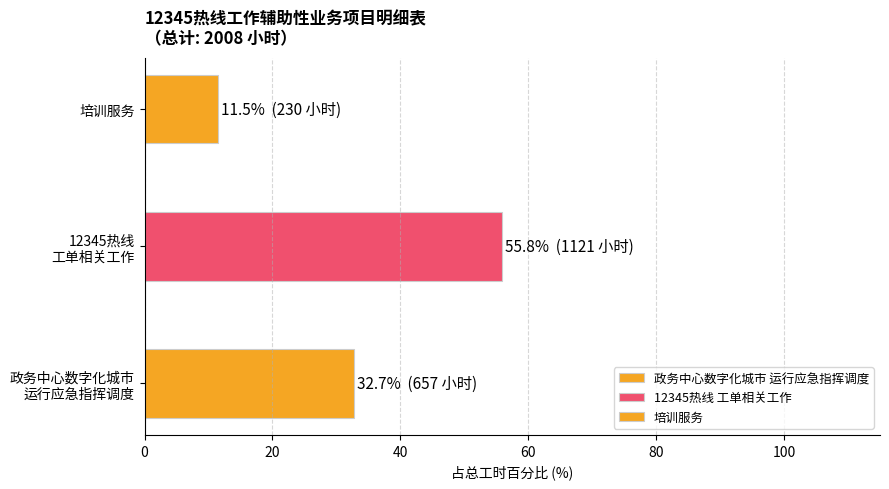

What is the difference between the values at 政务中心数字化城市运行应急指挥调度等工作 and 培训服务?

427